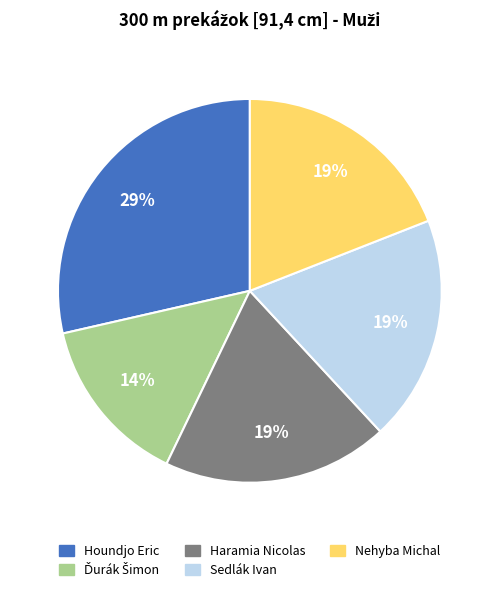

Is the sum of Sedlák Ivan and Nehyba Michal greater than half?

No